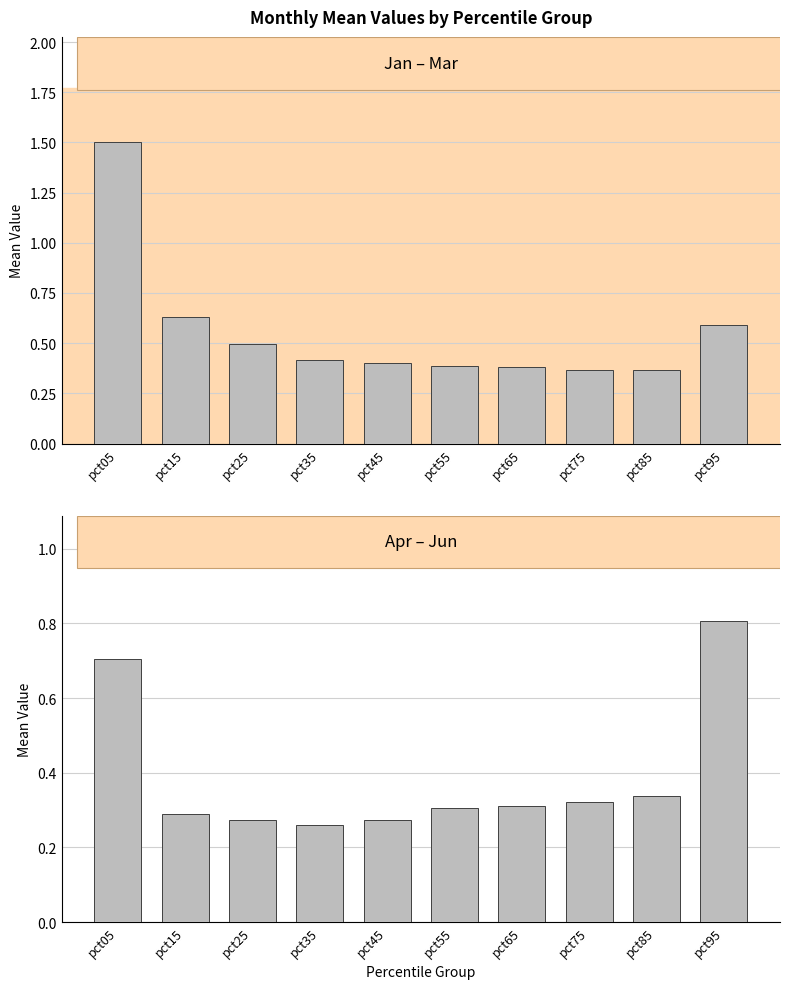

Rank the series by their average value, from lowest to highest.

Apr–Jun mean, Jan–Mar mean